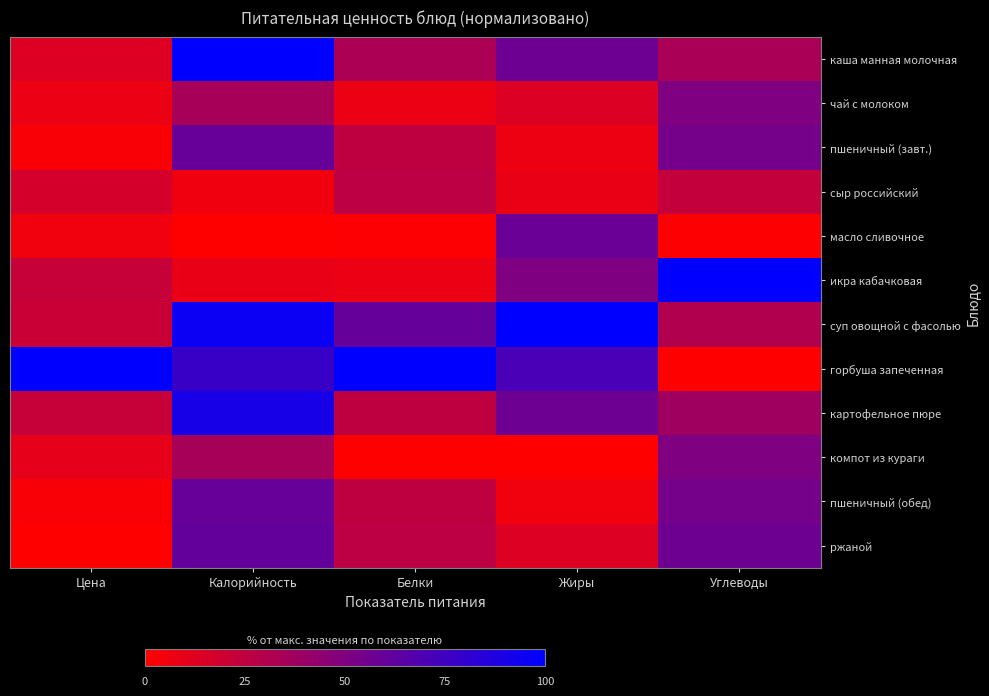

At how many categories does at least one series exceed 59?

5